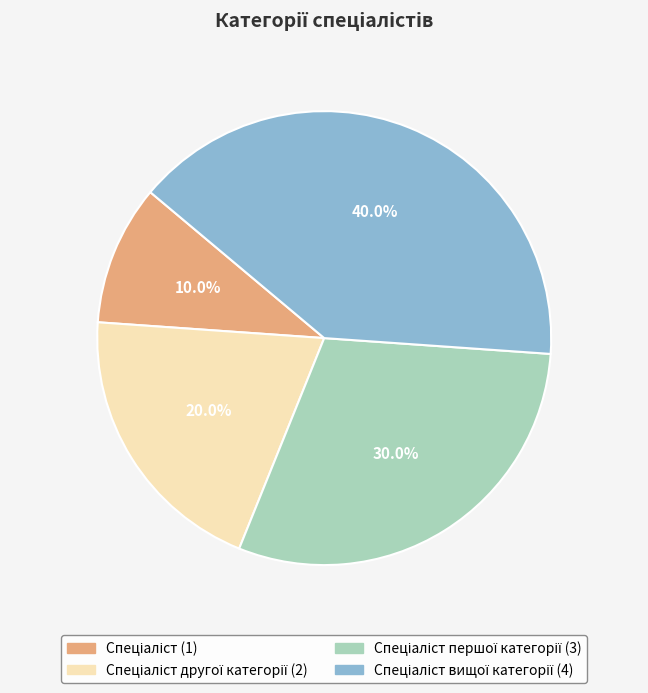

How many slices are in this pie chart?

4